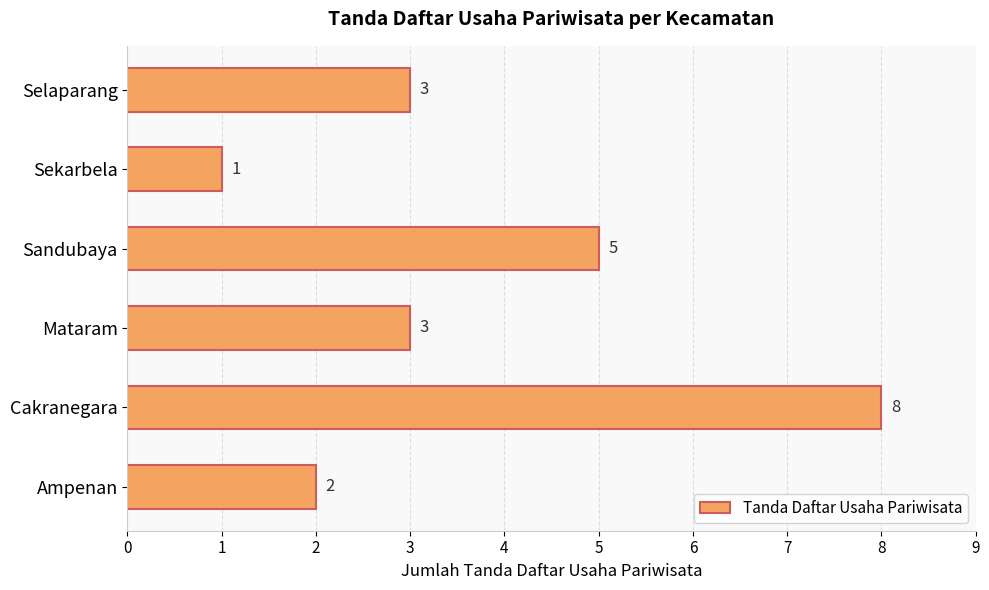

Which category has the highest value across all series?

Cakranegara